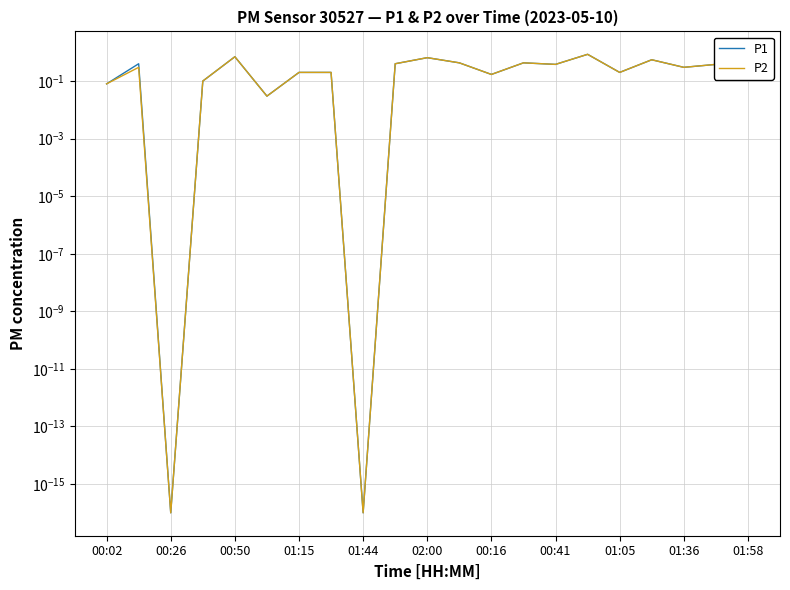

True or false: P2 has more than 2 interior local peaks.

True